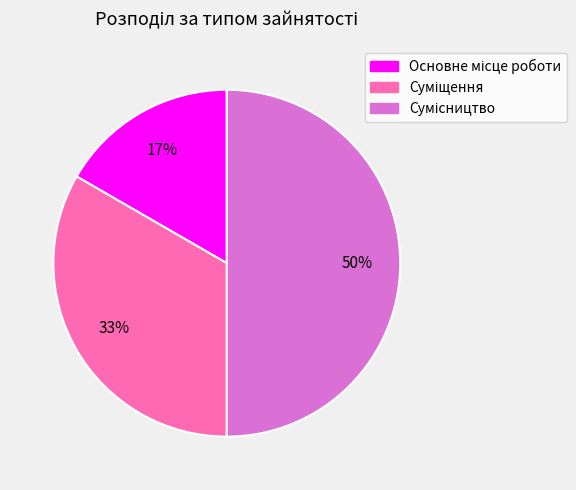

To the nearest percent, what is the difference between the largest and smallest slice percentages?

33%